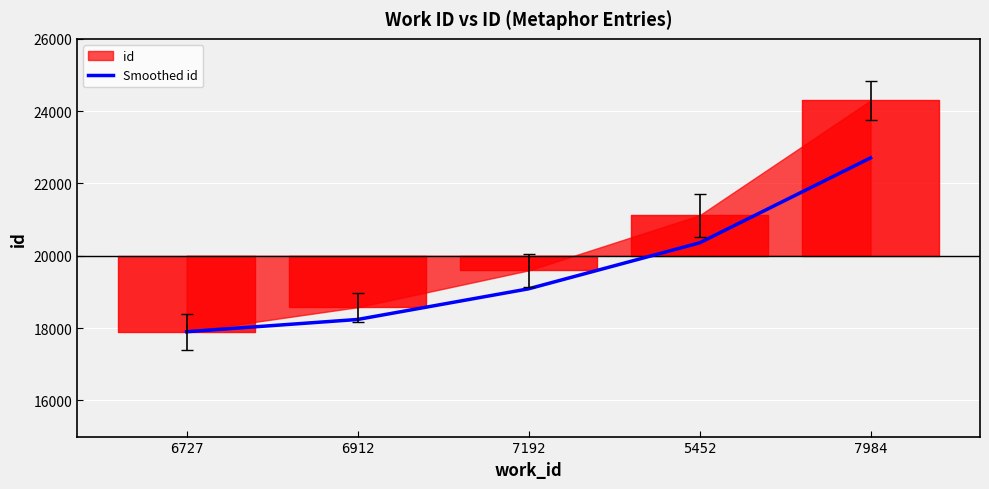

Reading left to right, extract all data points from this chart.

17900.0	18239.0	19087.0	20358.0	22707.5